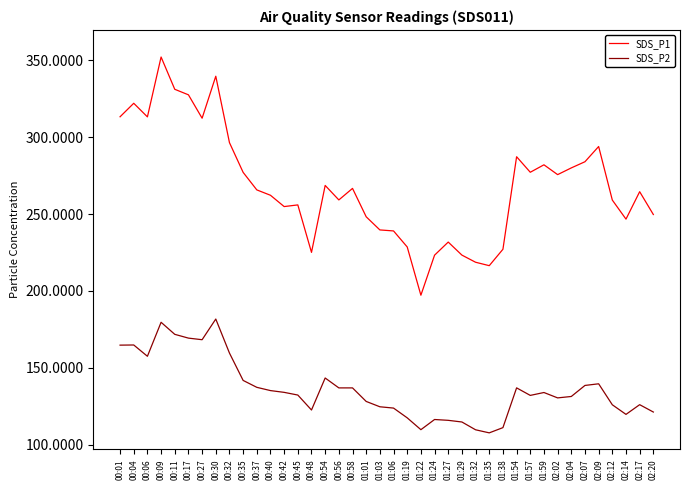

The value of SDS_P2 at 02:02 is 130.4. True or false?

True